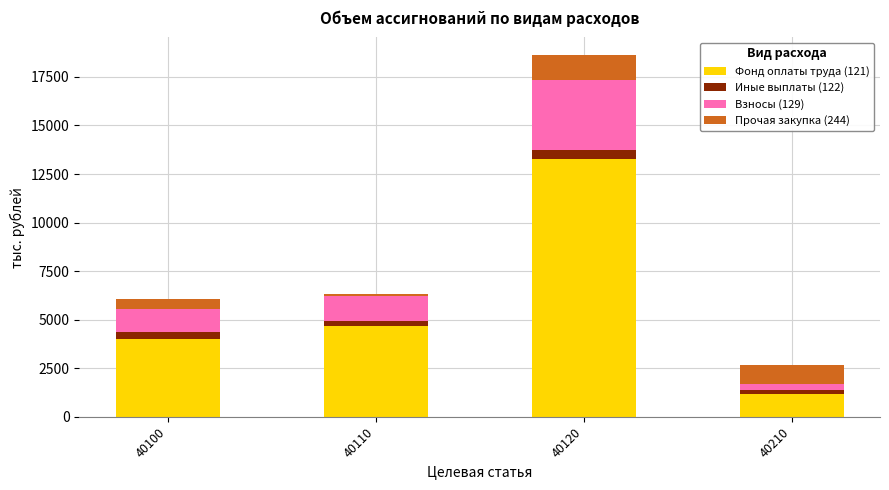

What is the highest value of the Фонд оплаты труда (121) series?

13278.7